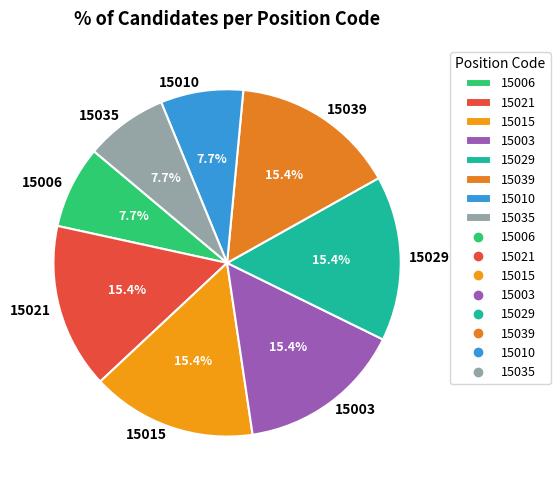

Is the sum of 15039 and 15029 greater than half?

No